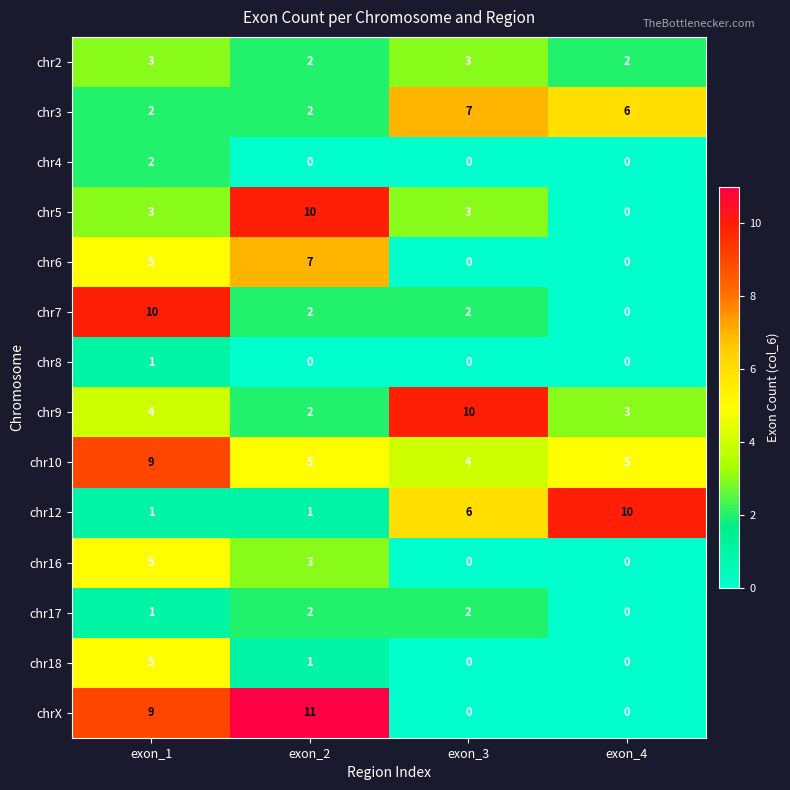

The value of chr17 at exon_2 is 3. True or false?

False